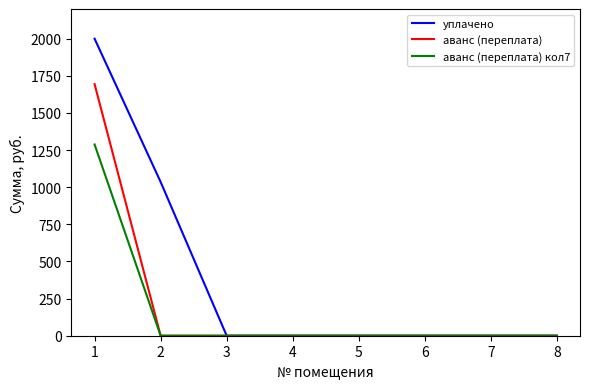

Which series has the largest total across all categories?

уплачено